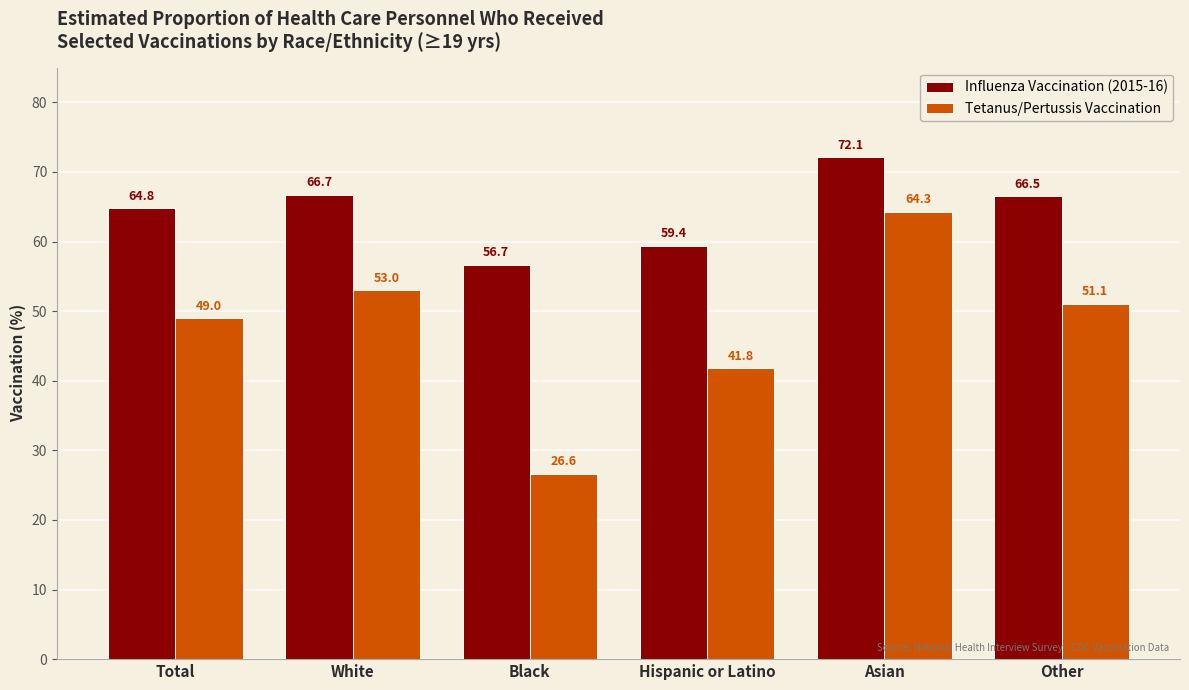

What is the difference between the Tetanus/Pertussis Vaccination values at Black and Hispanic or Latino?

15.2